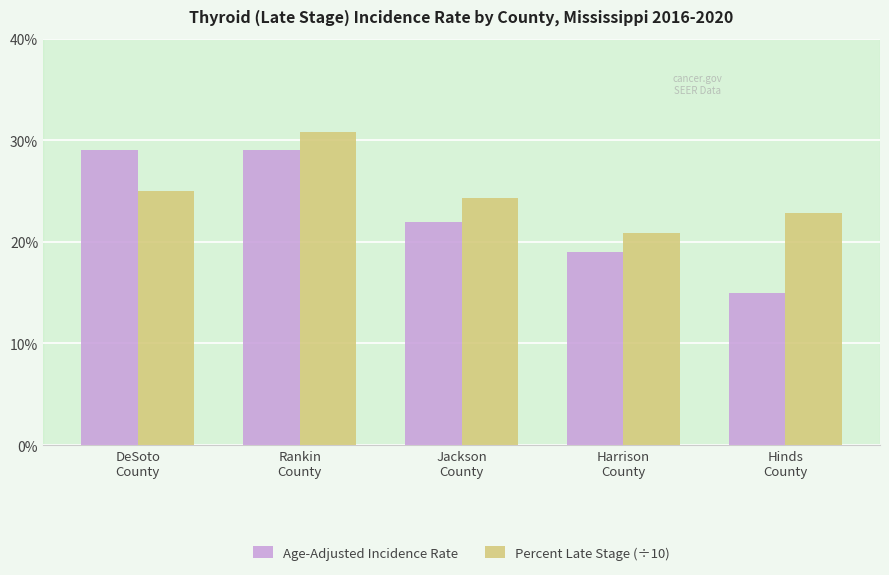

Are the bars grouped side by side (vs. stacked)?

Yes